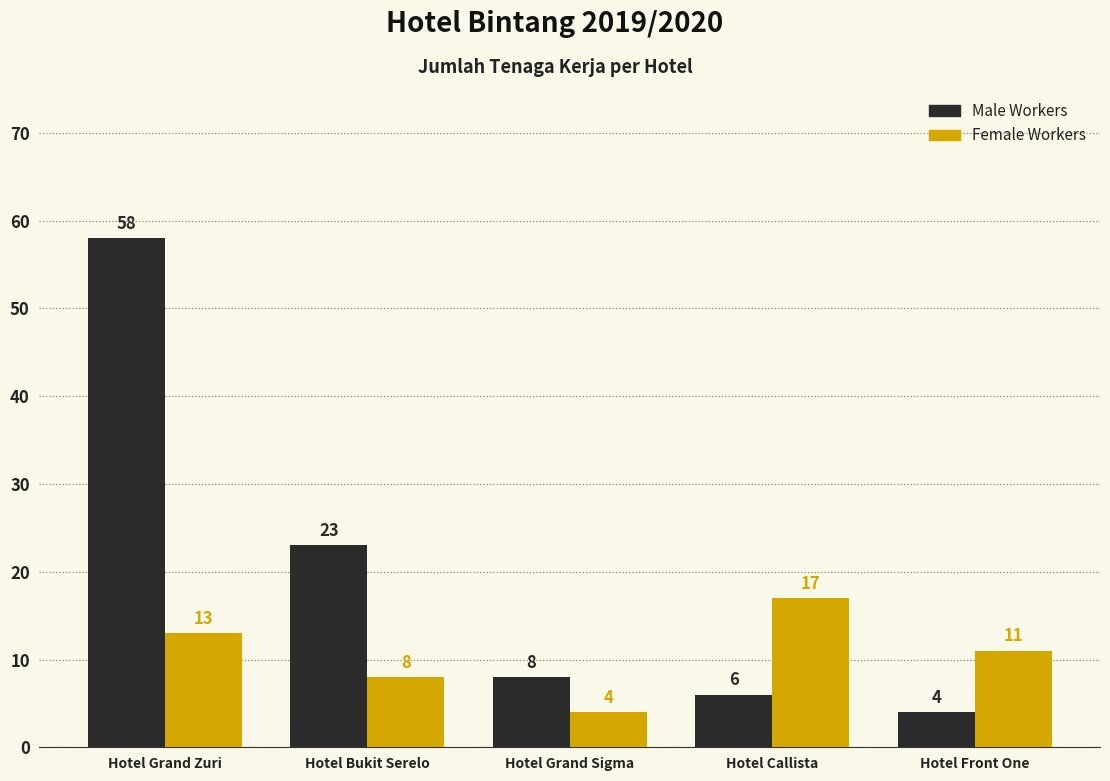

Reading left to right, what are all the values shown in this chart?

Male Workers: 58	23	8	6	4
Female Workers: 13	8	4	17	11